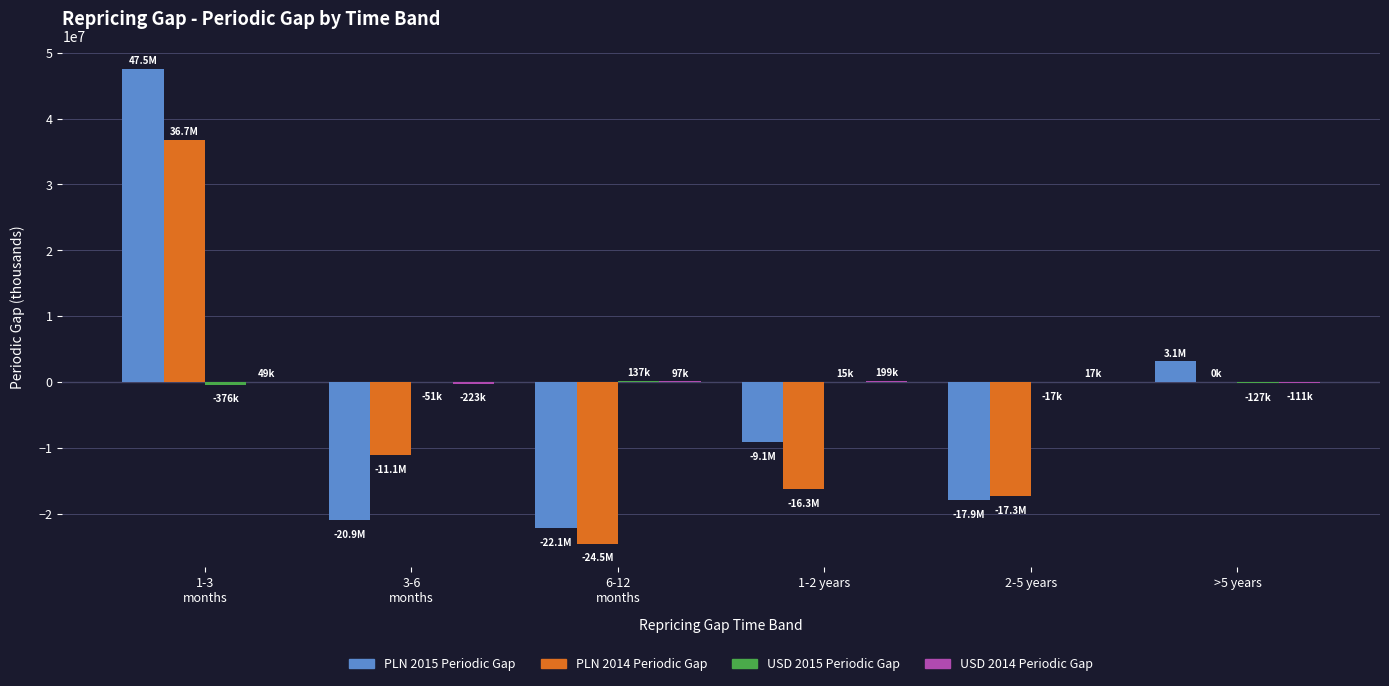

What is the greatest value displayed?

47479378